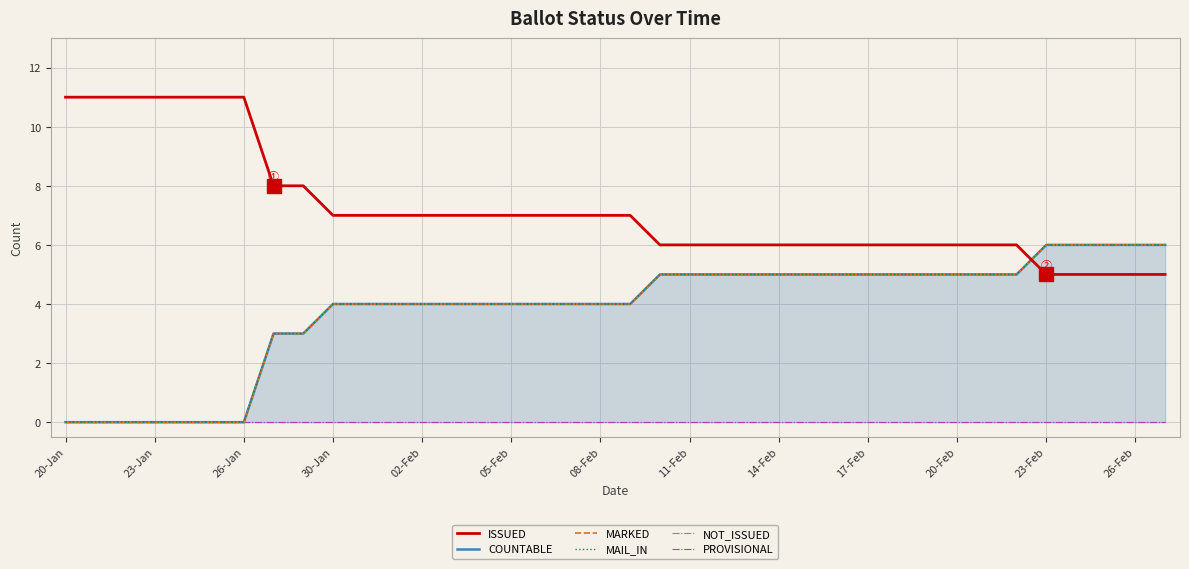

The value of ISSUED at 17-Feb is 6. True or false?

True